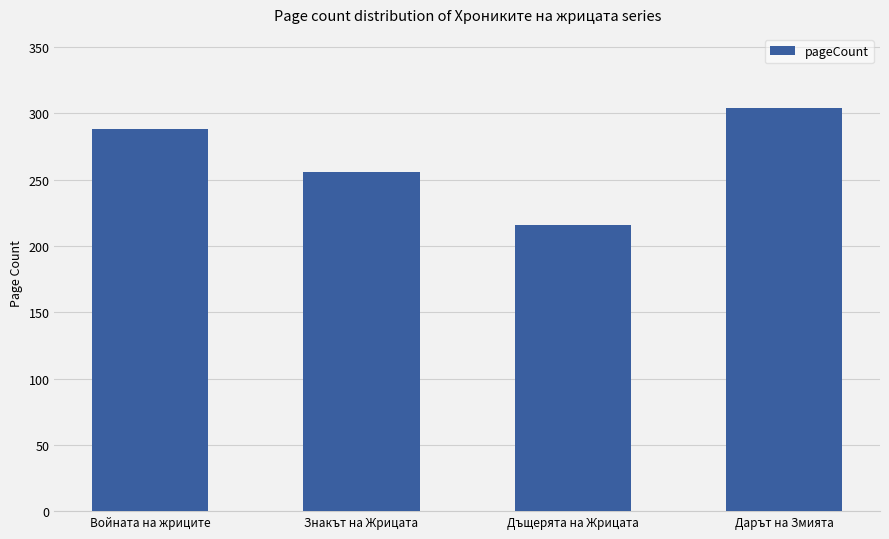

What position from the right is Знакът на Жрицата?

3